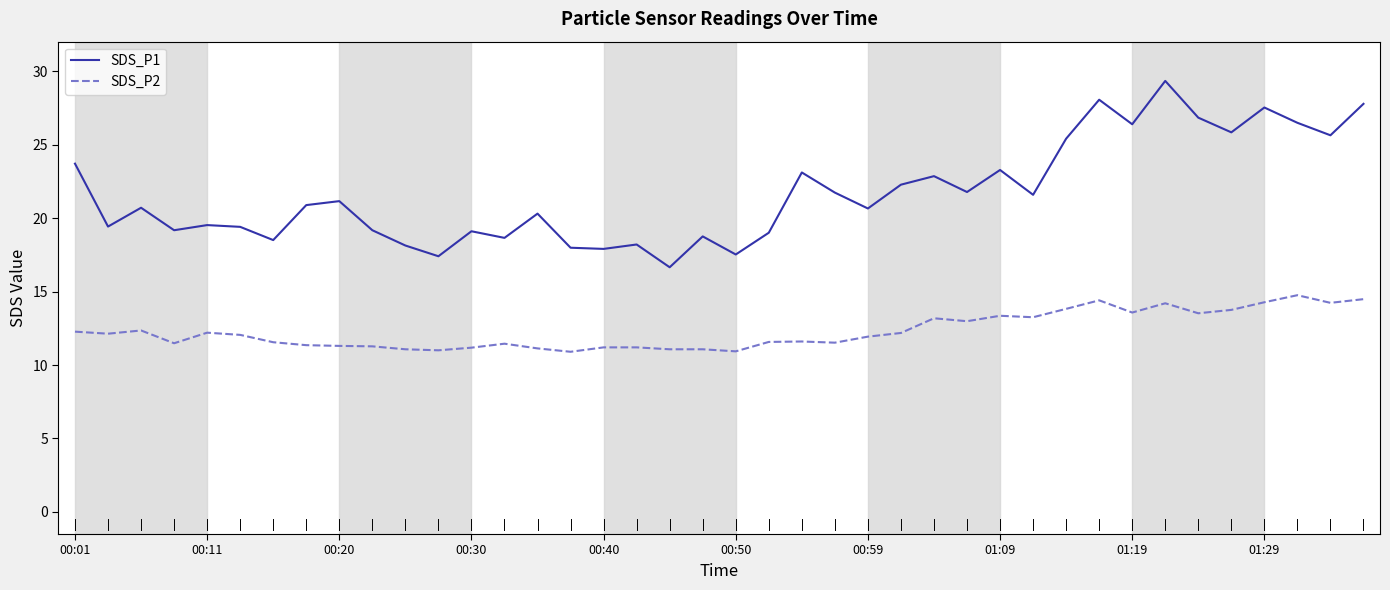

True or false: SDS_P1 and SDS_P2 intersect in this chart.

False